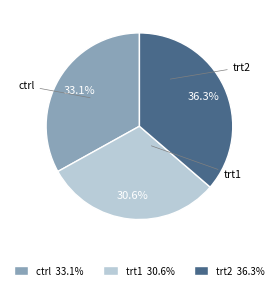

How many slices are in this pie chart?

3